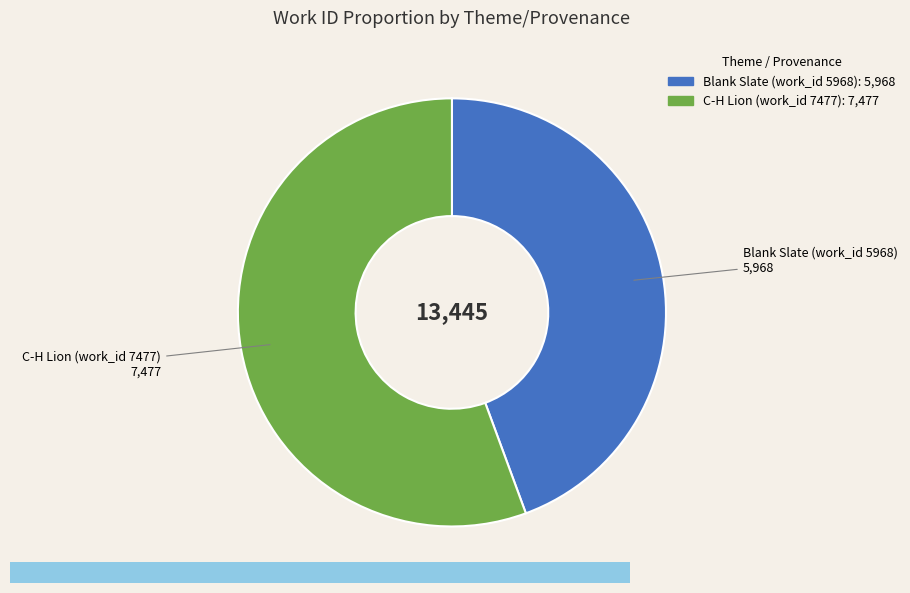

Which slice is the smallest?

Blank Slate (work_id 5968)